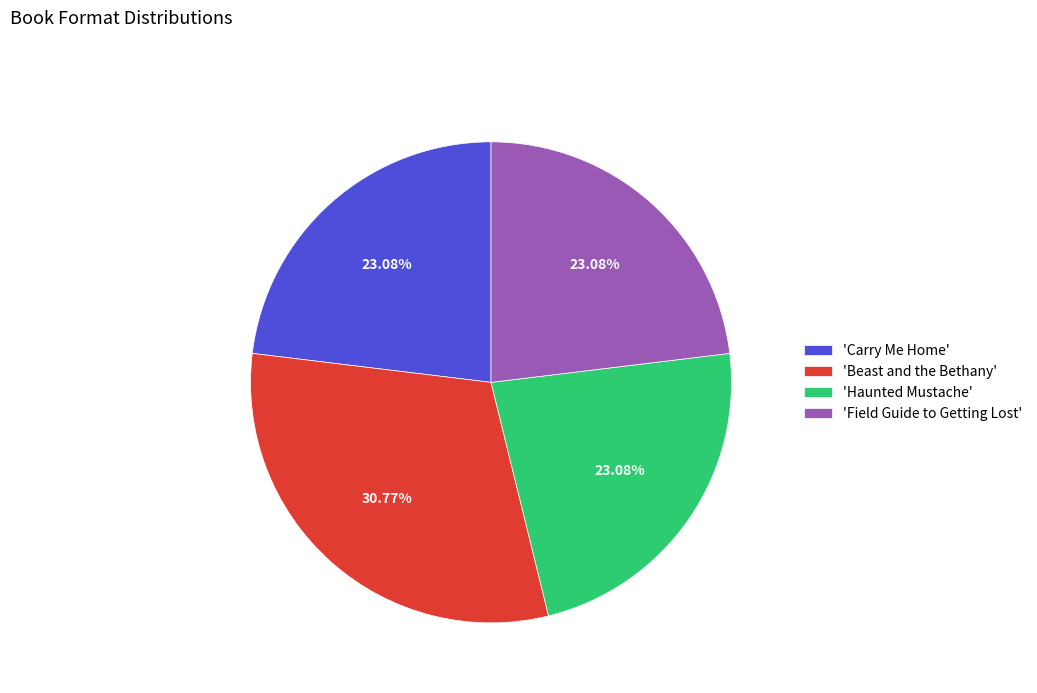

Is there any slice that represents more than half of the pie?

No